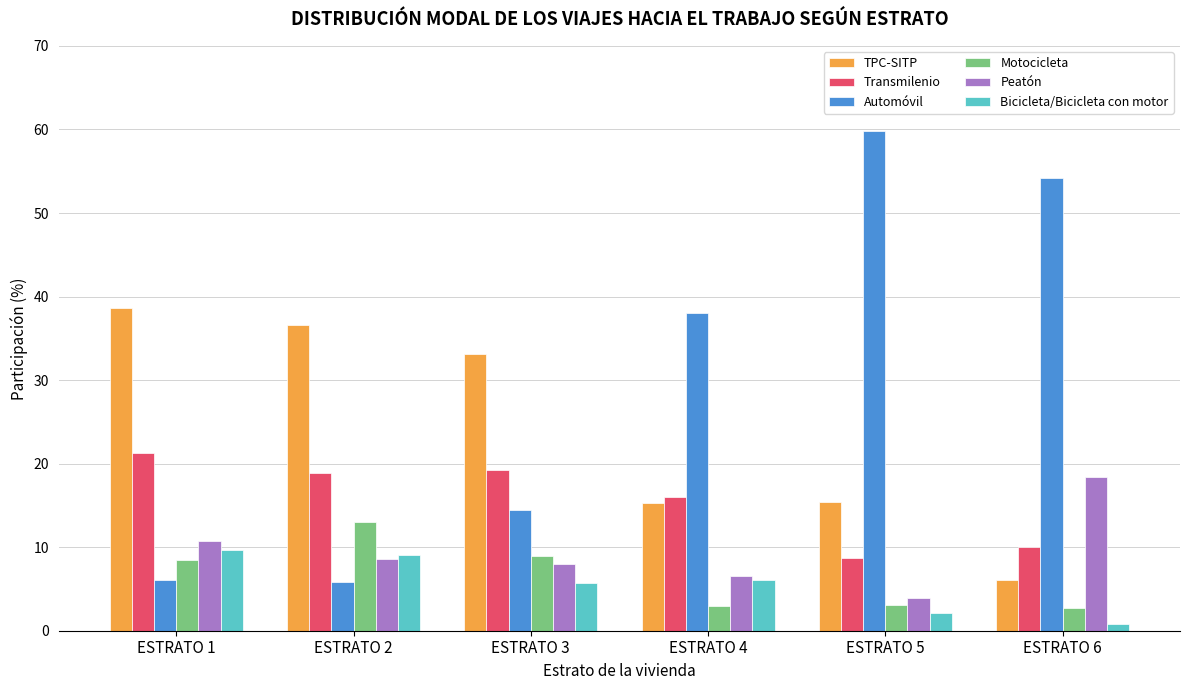

List the series in order of their peak value, lowest first.

Bicicleta/Bicicleta con motor, Motocicleta, Peatón, Transmilenio, TPC-SITP, Automóvil